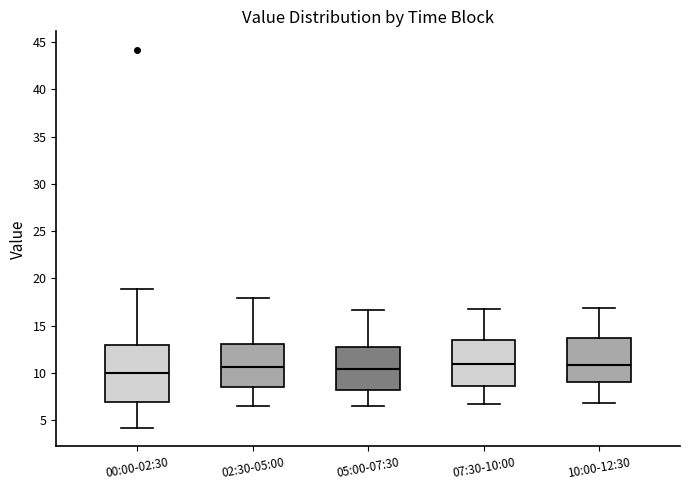

Which box is the tallest, from its lower edge to its upper edge?

00:00-02:30